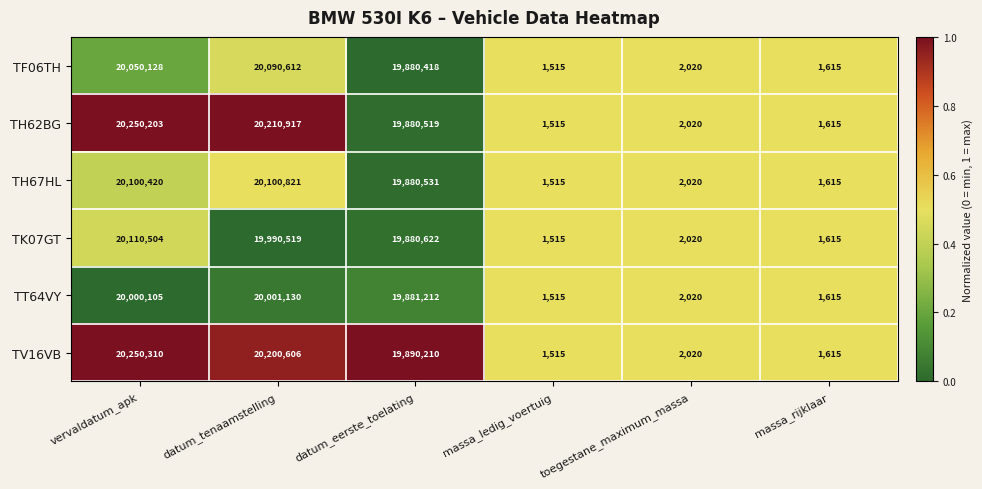

Which series has the widest spread of values?

TV16VB